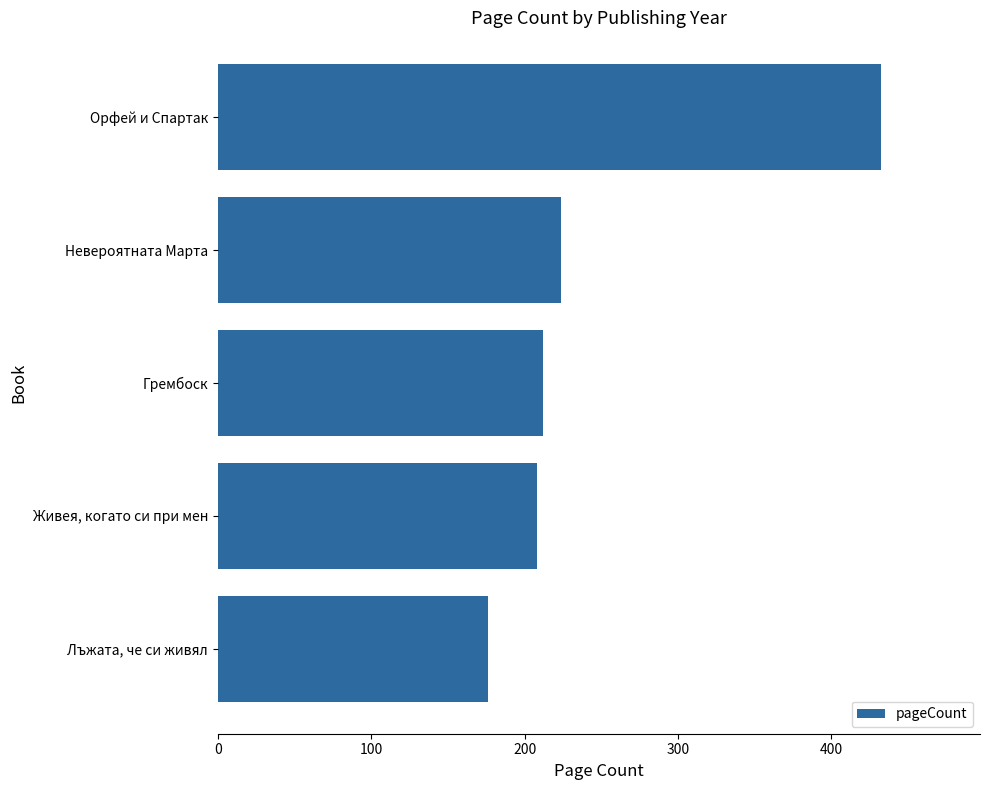

Between Лъжата, че си живял and Орфей и Спартак, which is larger?

Орфей и Спартак